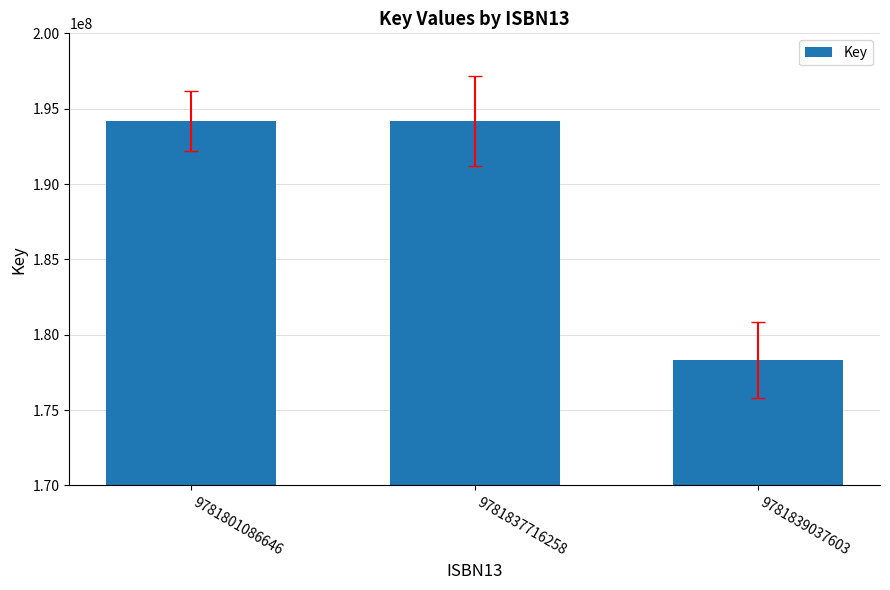

Count the values in the range 178324957 to 194179001.

3